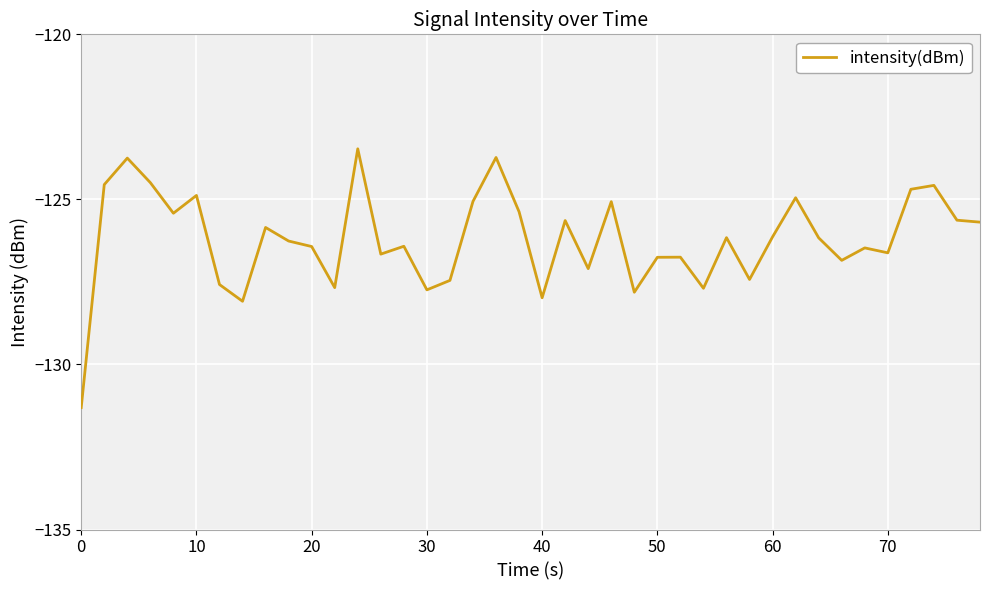

Does the chart display data point markers on the line(s)?

No